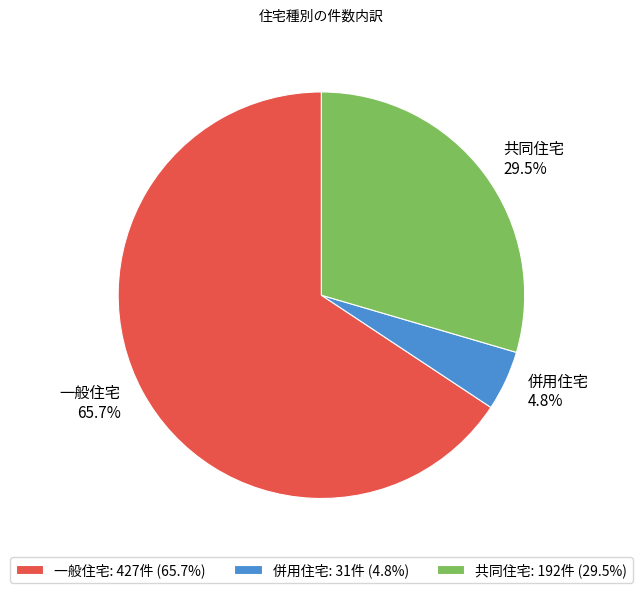

To the nearest percent, what is the difference between the largest and smallest slice percentages?

61%